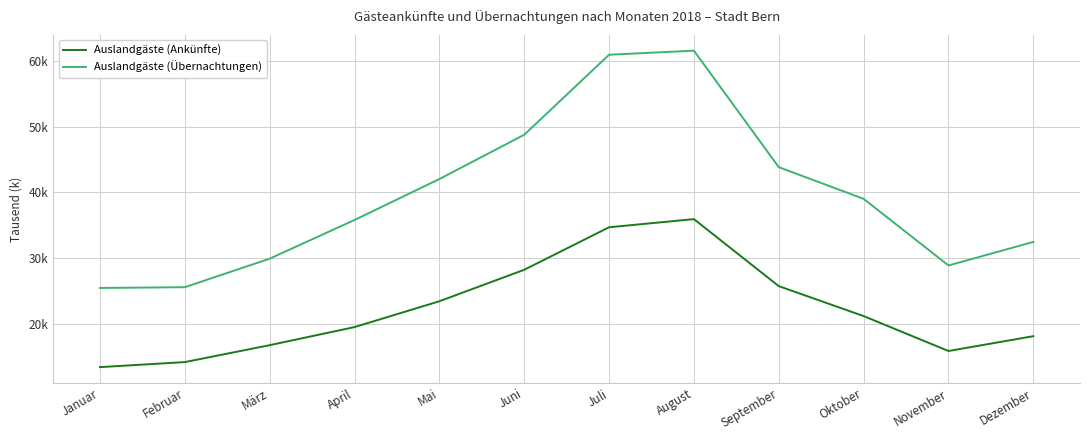

Which series has the largest range (max minus min)?

Auslandgäste (Übernachtungen)